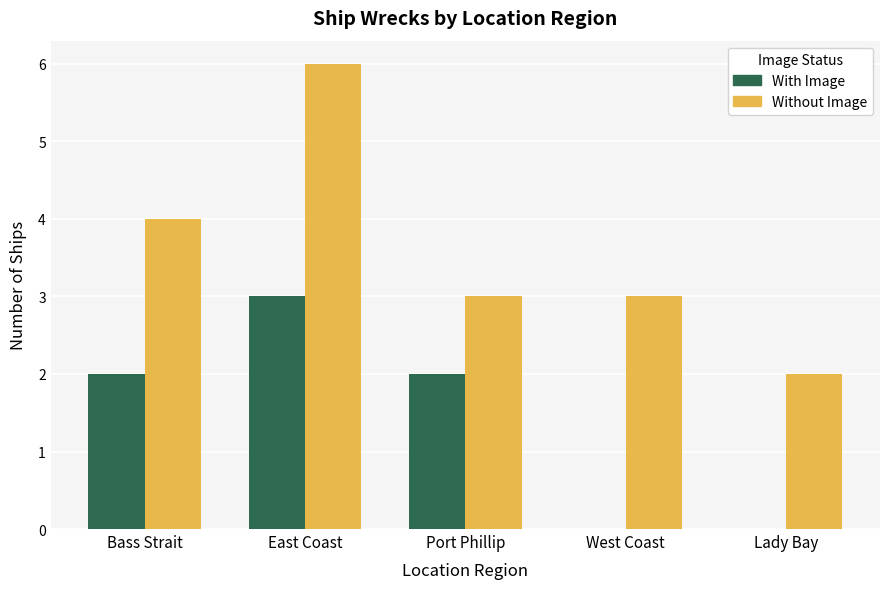

At which category is the sum across all series the highest?

East Coast